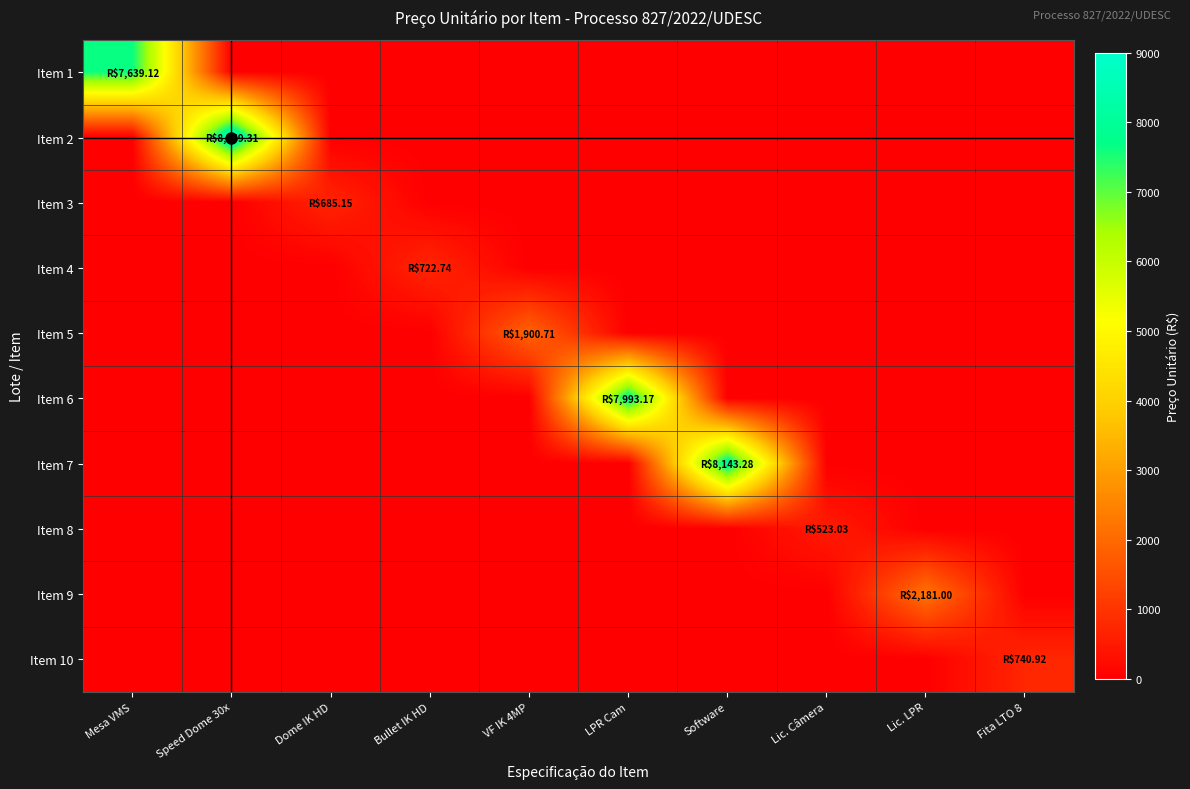

Which series has the largest range (max minus min)?

Item 2